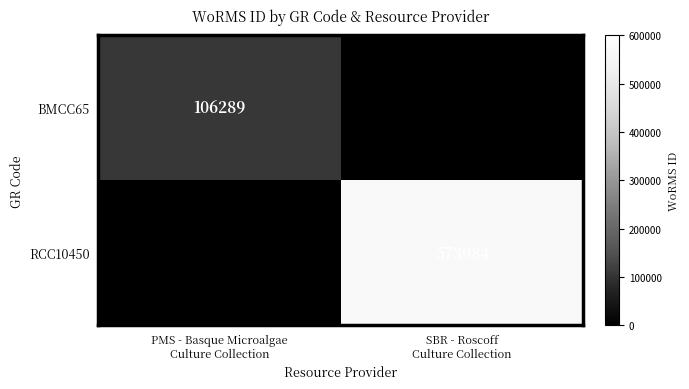

Is it true that RCC10450 equals 212511.5 at SBR - Roscoff Culture Collection?

False